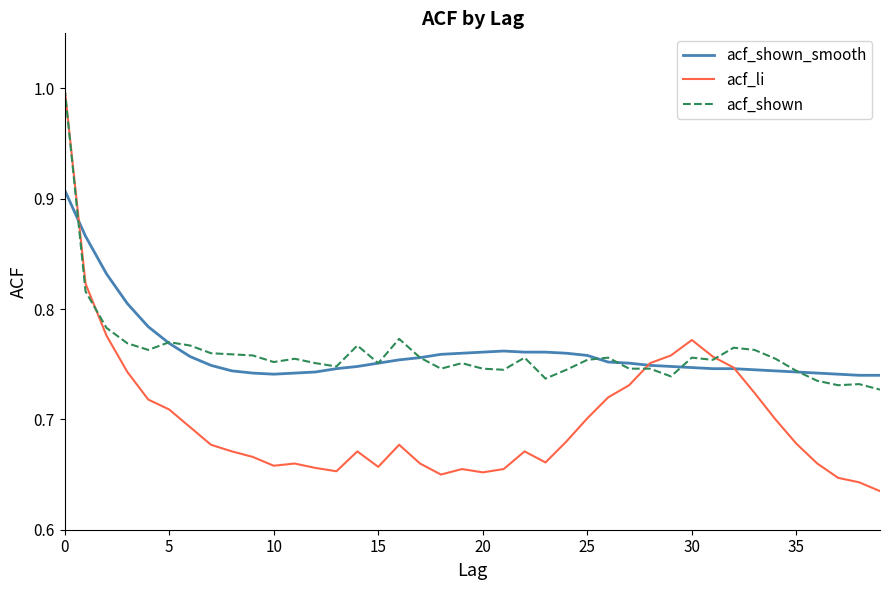

Which series has the widest spread of values?

acf_li